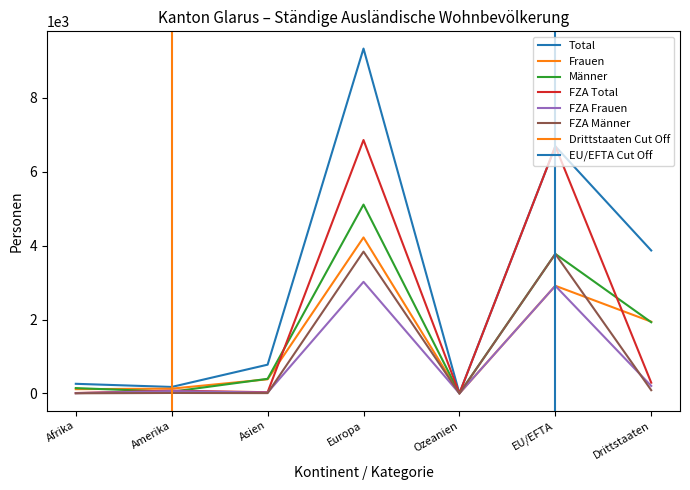

What is the value of the Frauen point at the 3rd from the left?

383